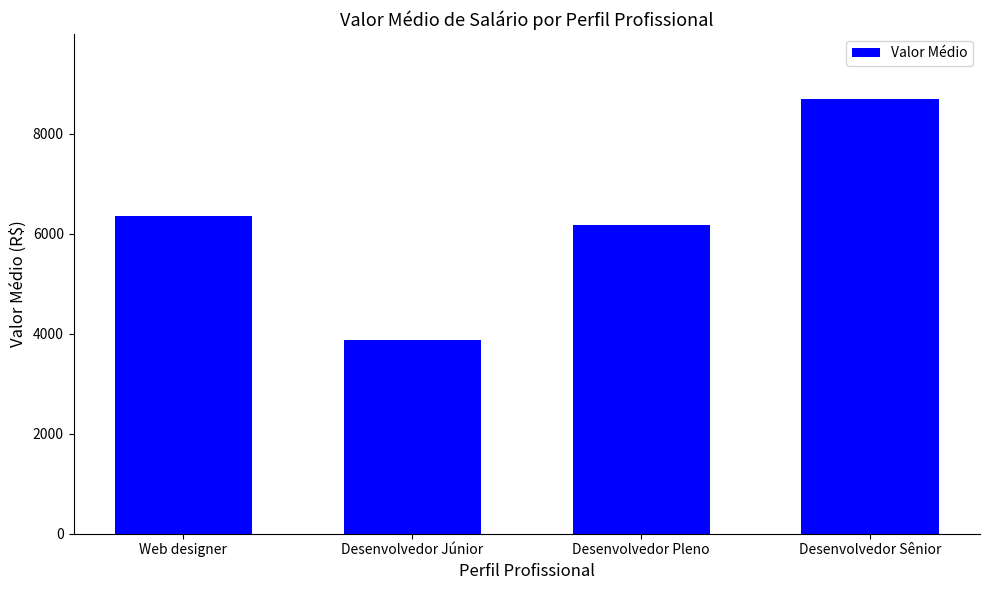

Rank the categories by value from lowest to highest.

Desenvolvedor Júnior, Desenvolvedor Pleno, Web designer, Desenvolvedor Sênior